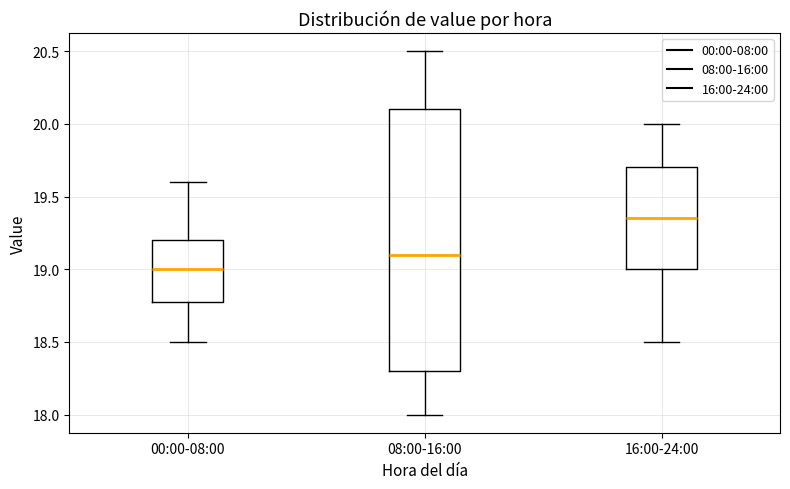

Where does the median line of the box for 00:00-08:00 sit on the y-axis? The values are not printed on the chart, so give them approximately, as read against the axis.

19.00